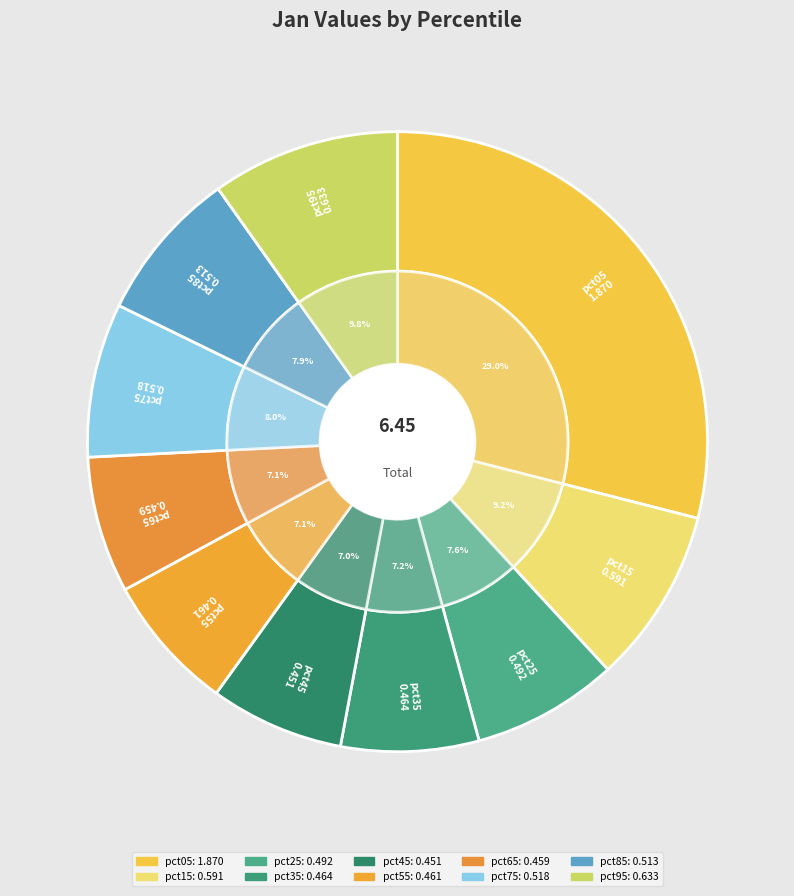

Is it true that pct35 is 20% of the pie?

False